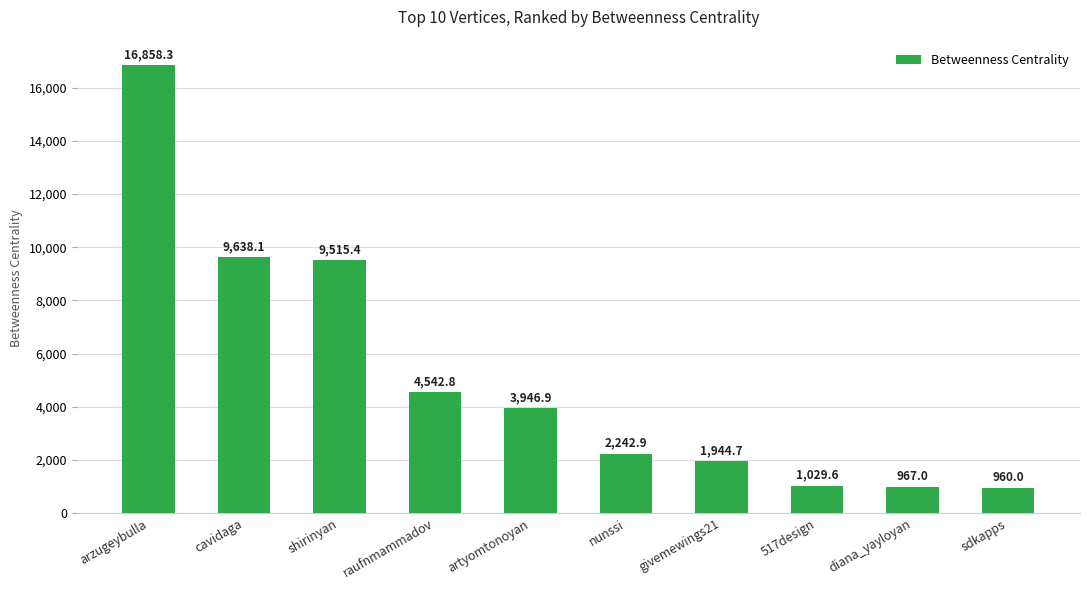

Are the bars horizontal?

No